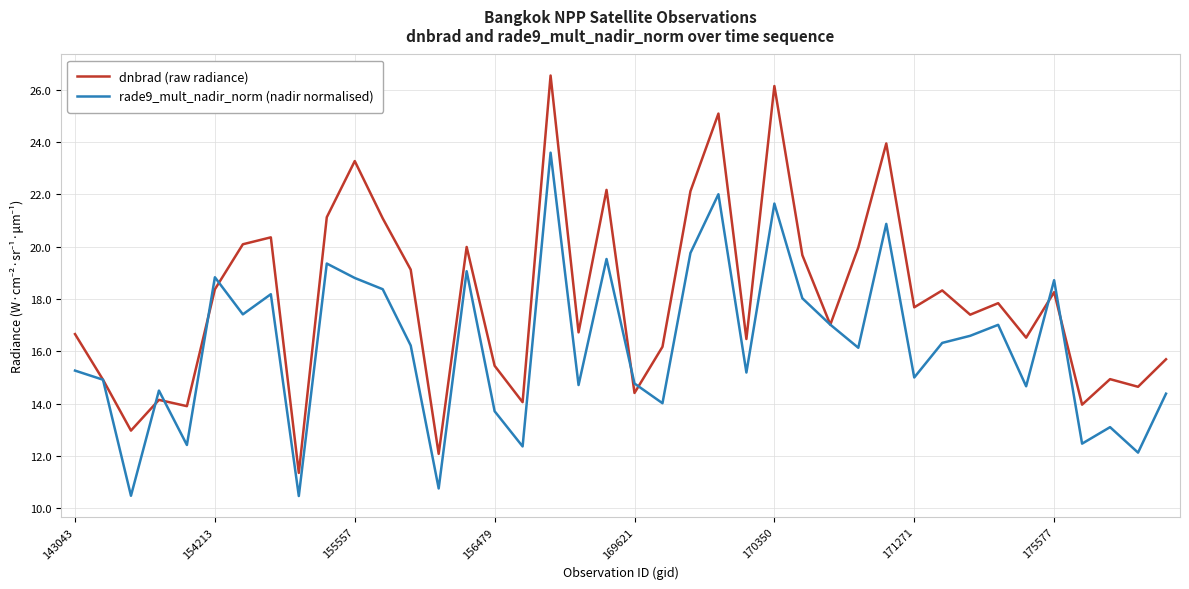

What is the maximum value shown in the chart?

26.5